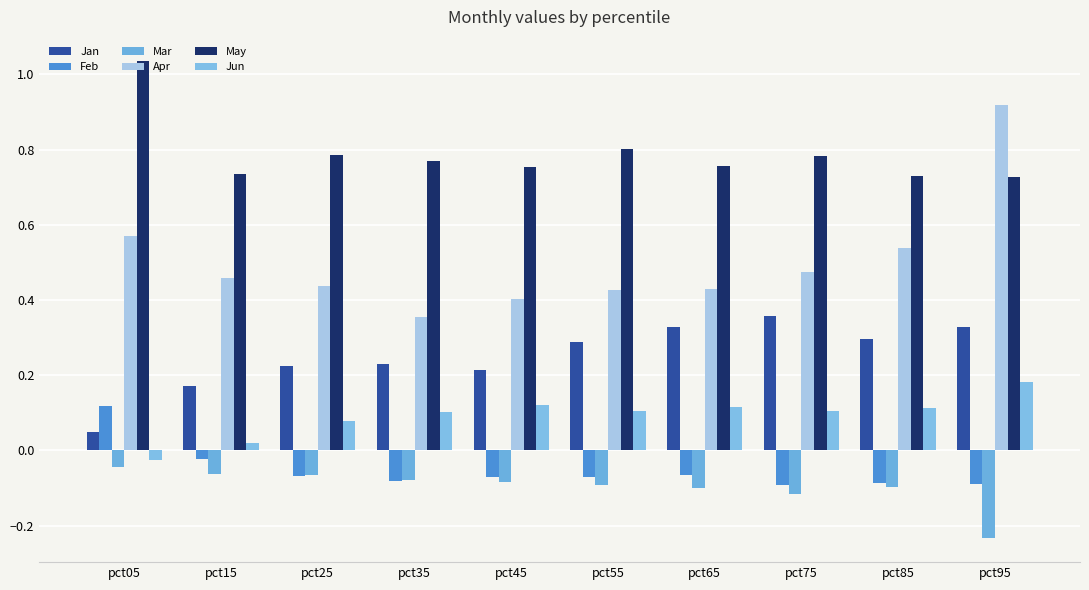

What is the total value across all series at pct45?

1.3